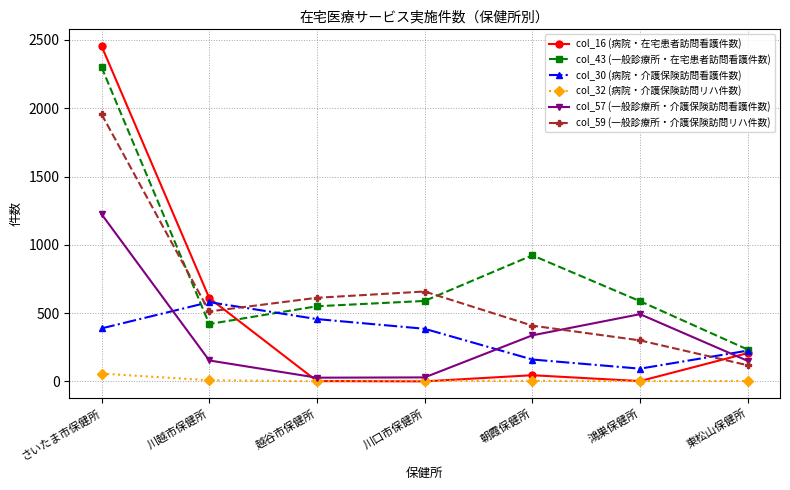

What is the average value of the col_16 (病院・在宅患者訪問看護件数) series?

474